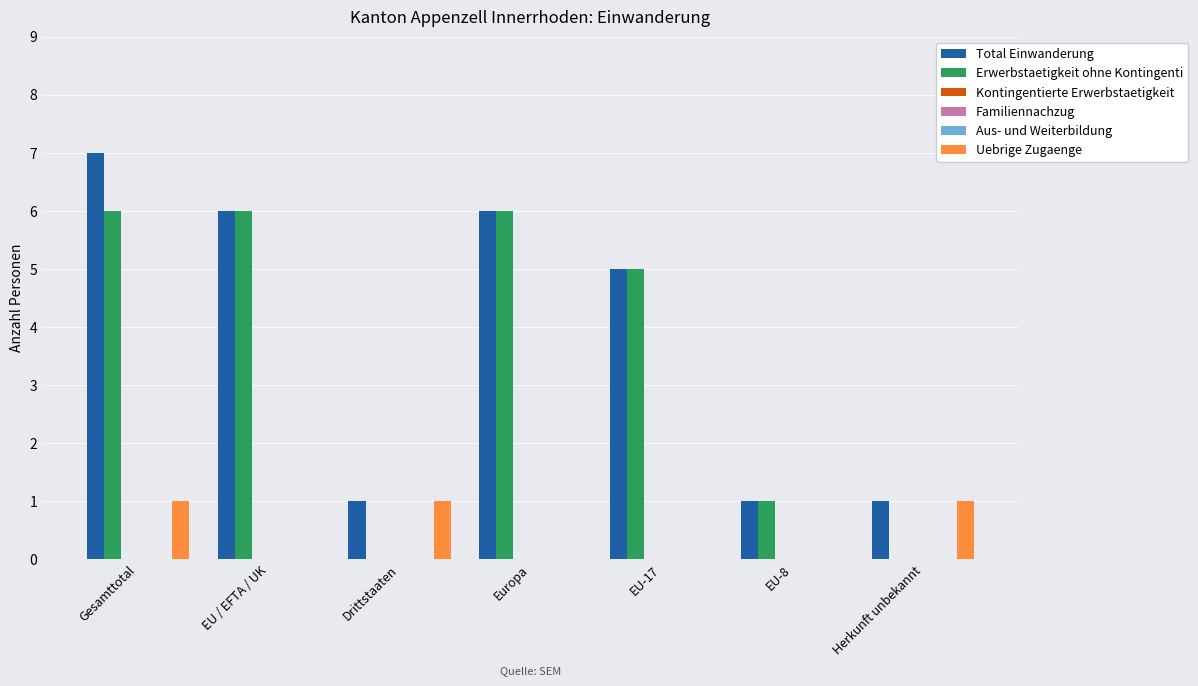

What is the difference between the highest and lowest values at EU-17?

5